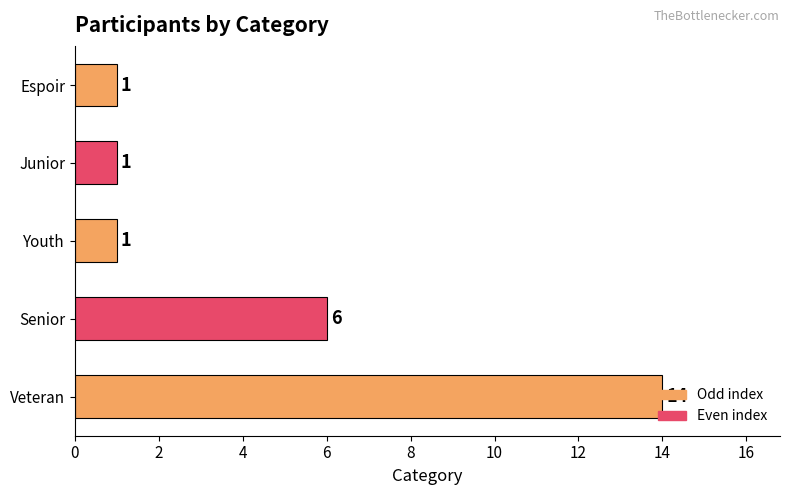

What is the average value?

5